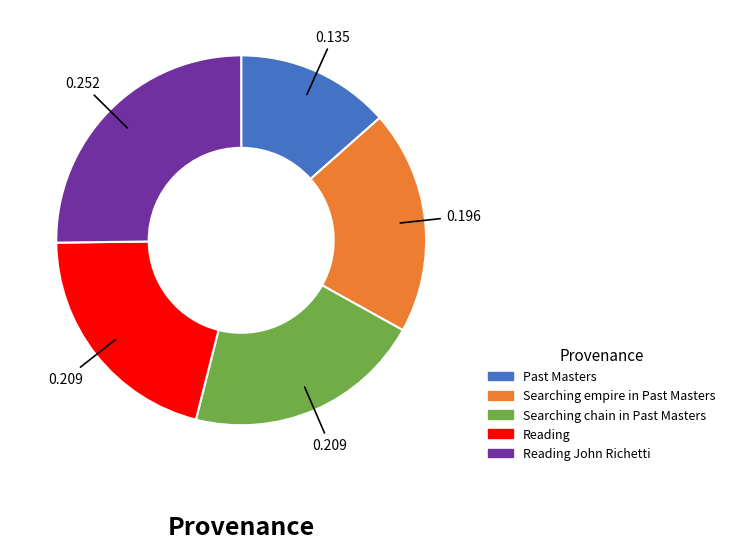

Is there a majority slice in this chart?

No